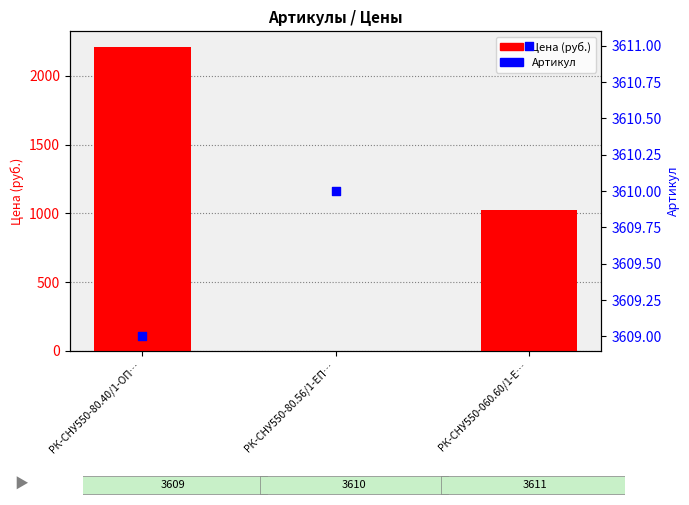

What are all the series names shown in the legend?

Цена (руб.), Артикул